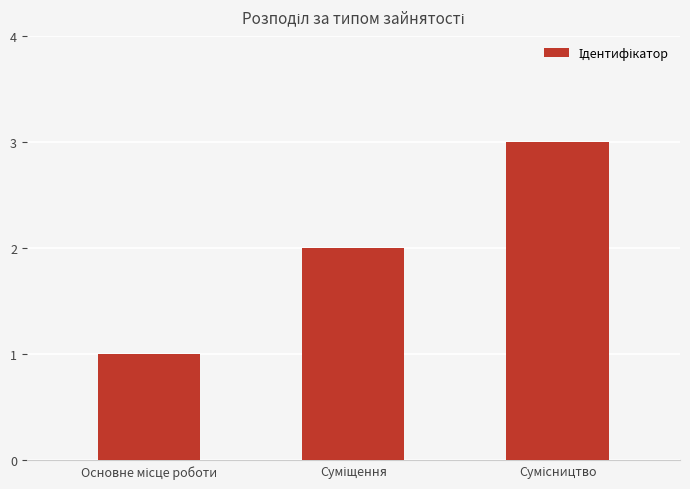

What is the greatest value displayed?

3